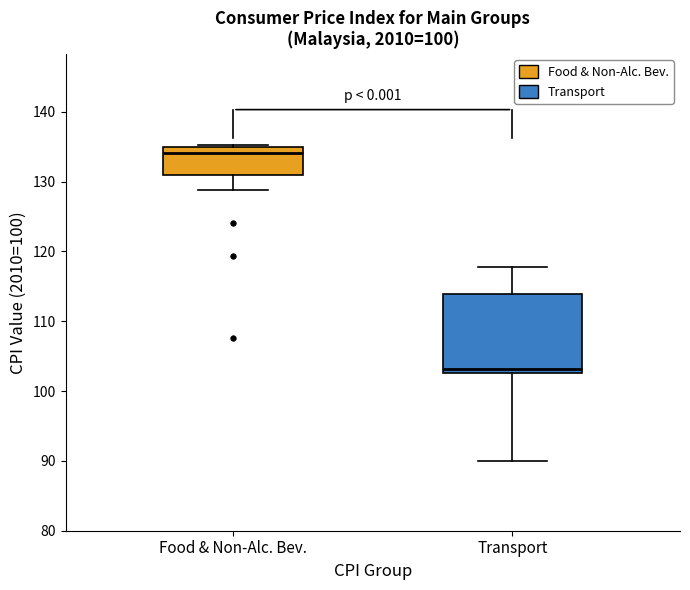

Which box is the tallest, from its lower edge to its upper edge?

Transport